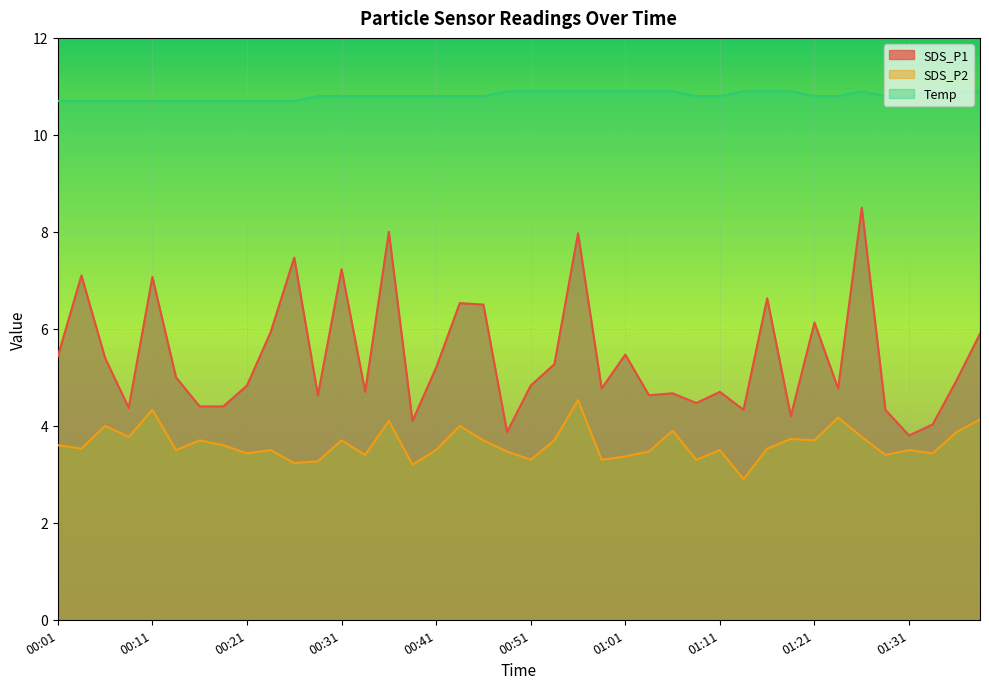

What is the label of the 34th point from the right?

00:16